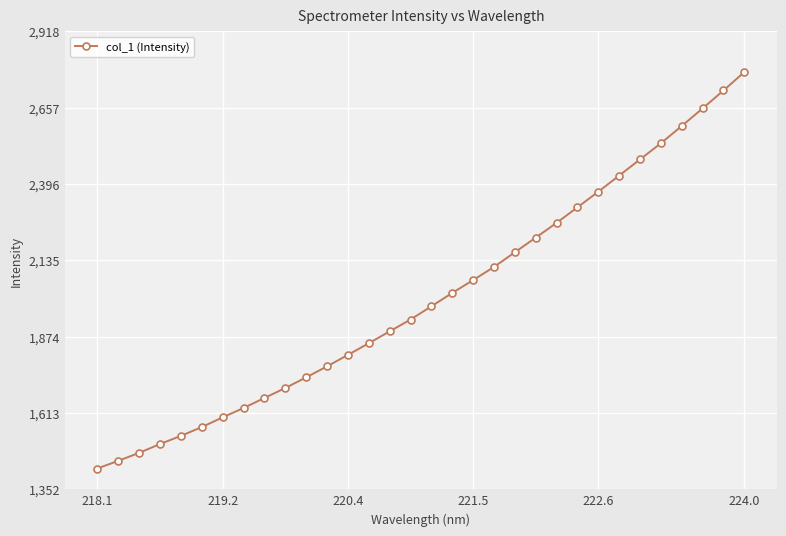

True or false: there are more than 2 points higher than both neighbors.

False